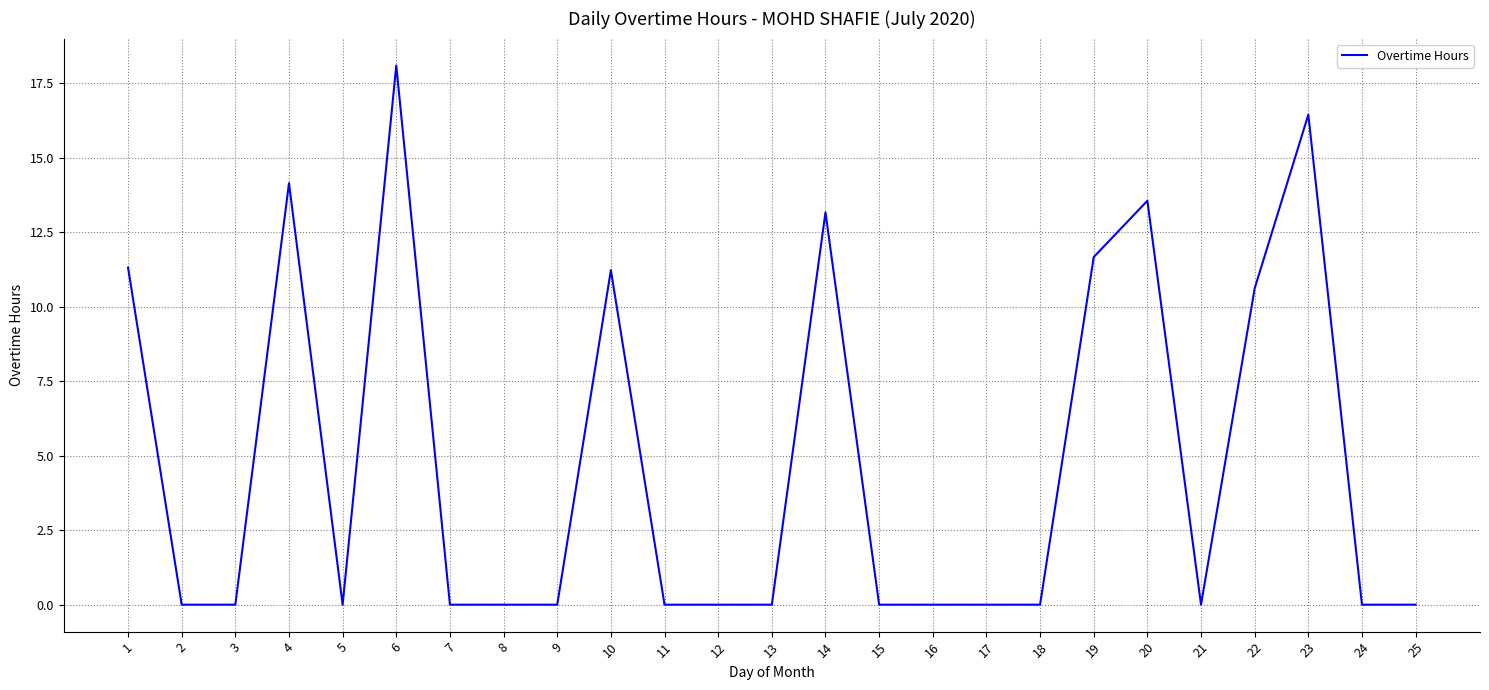

What is the difference between the maximum and minimum values?

18.1